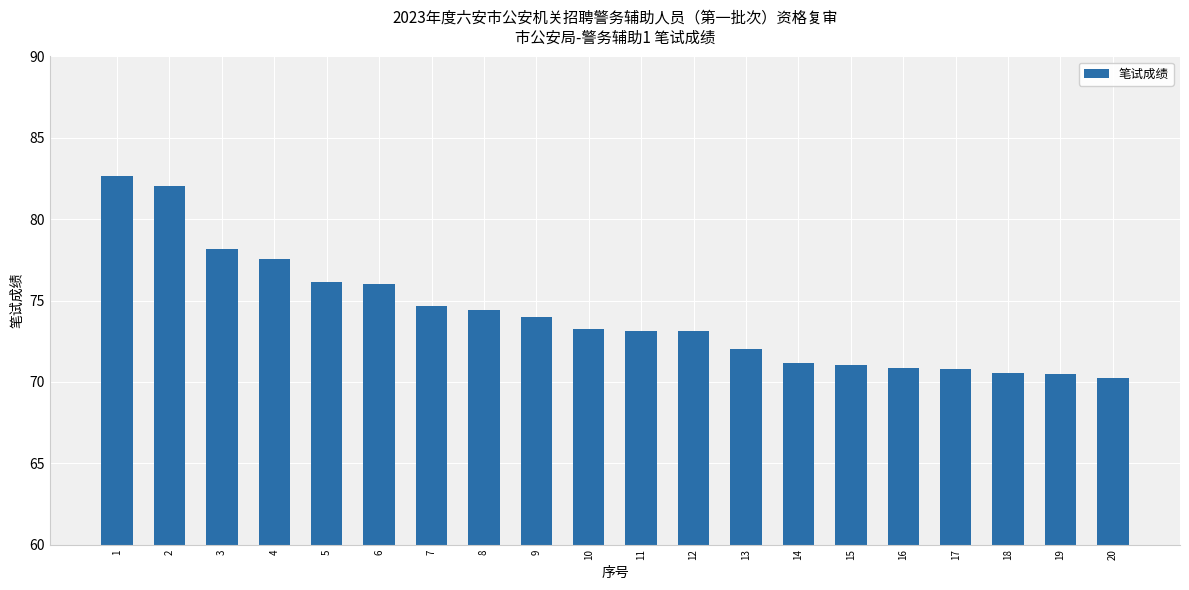

The chart shows a value of 20.0 at 16. True or false?

False